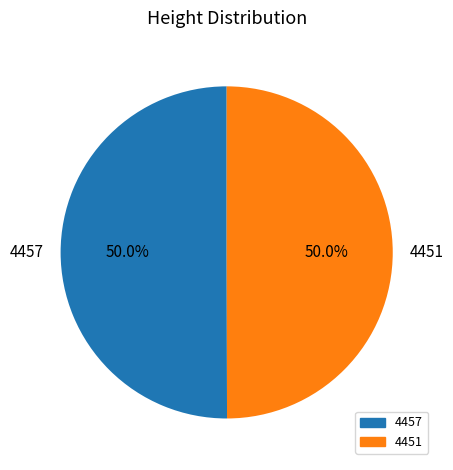

How many slices are in this pie chart?

2